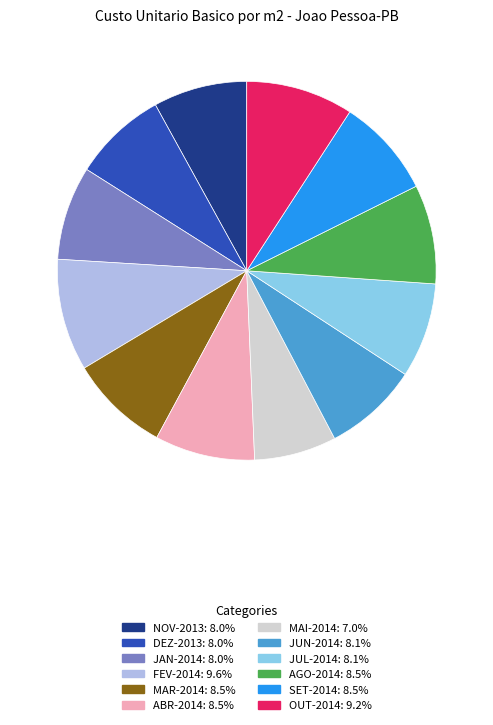

Is JUL-2014: 8.1% the majority of the pie?

No